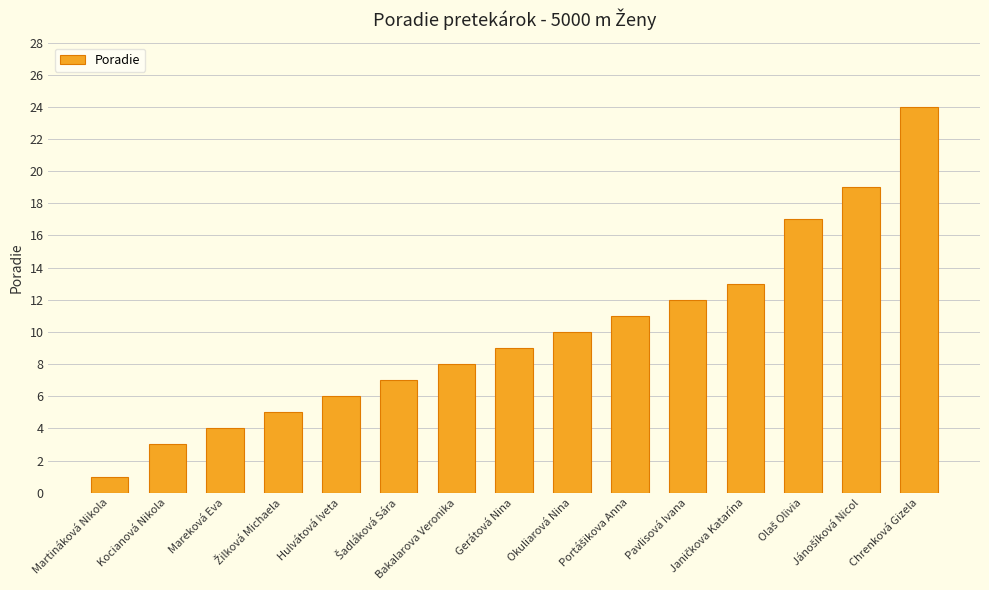

At which label is the value closest to 12?

Pavlisová Ivana